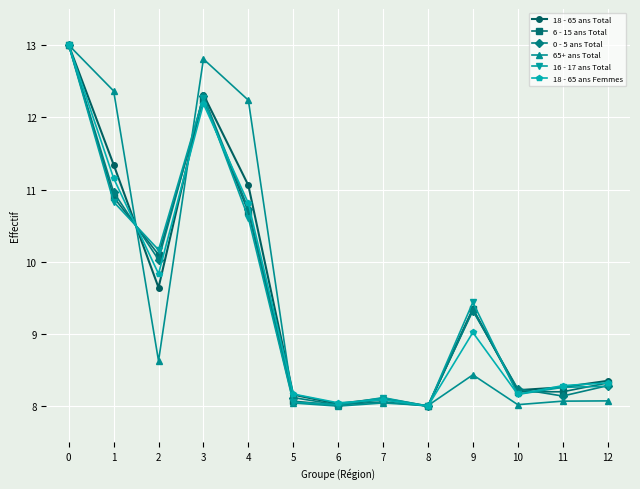

What is the sum of the 18 - 65 ans Femmes values at 10 and 0?

21.2